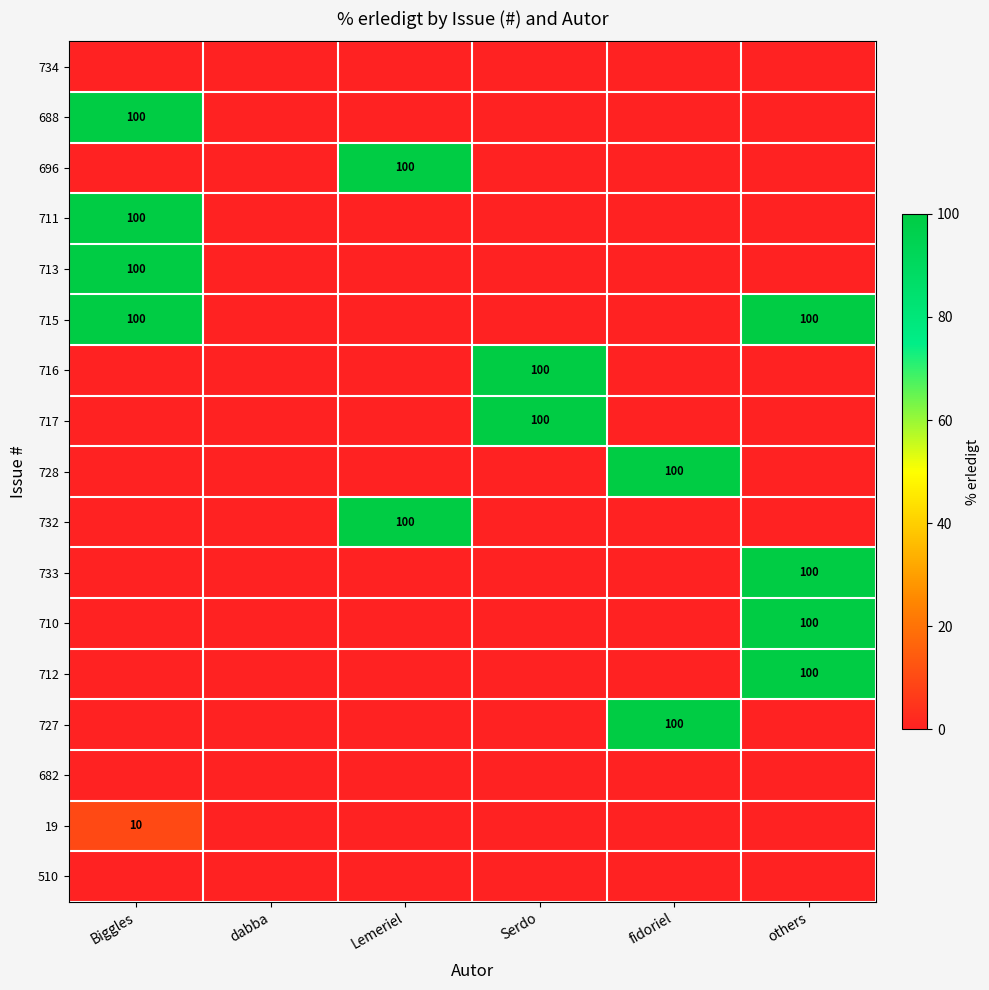

The value of 19 at Biggles is 5. True or false?

False